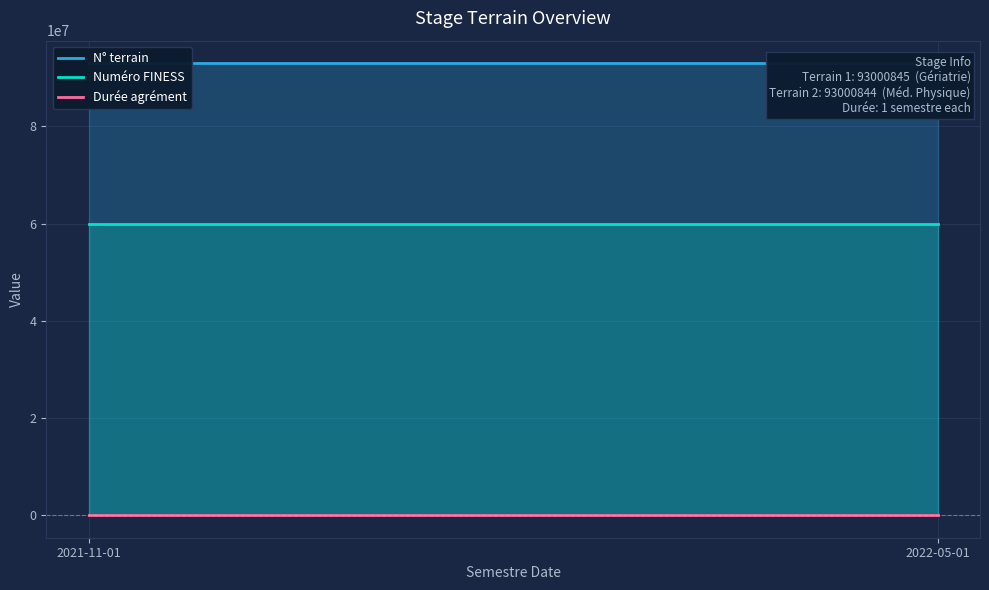

True or false: N° terrain has a value of 93000844 at 2022-05-01.

True